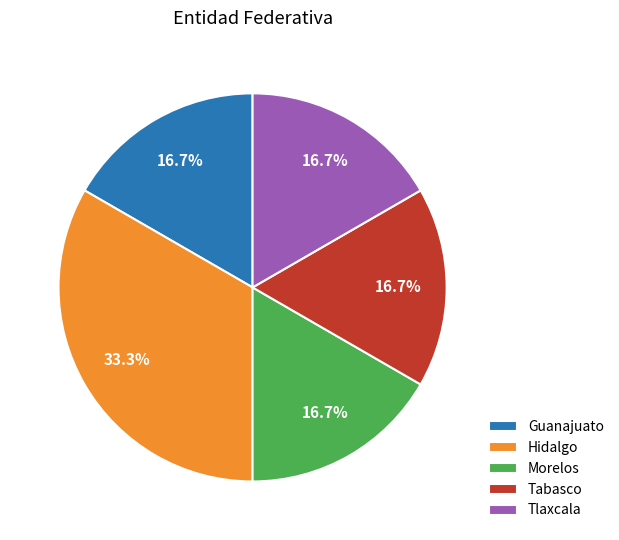

What portion of the pie excludes Morelos?

83.3%